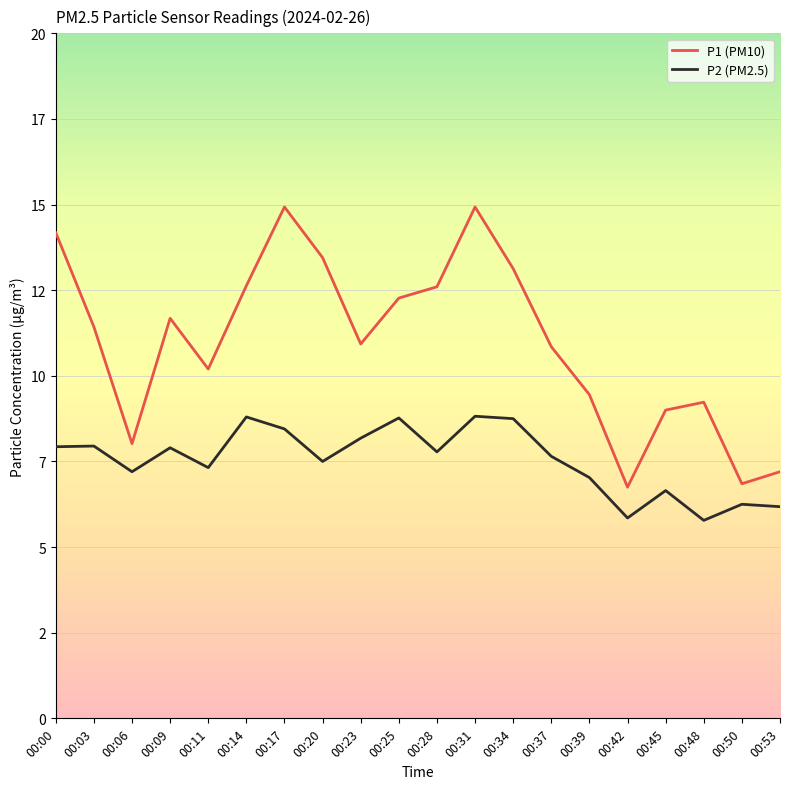

What are all the series names shown in the legend?

P1 (PM10), P2 (PM2.5)